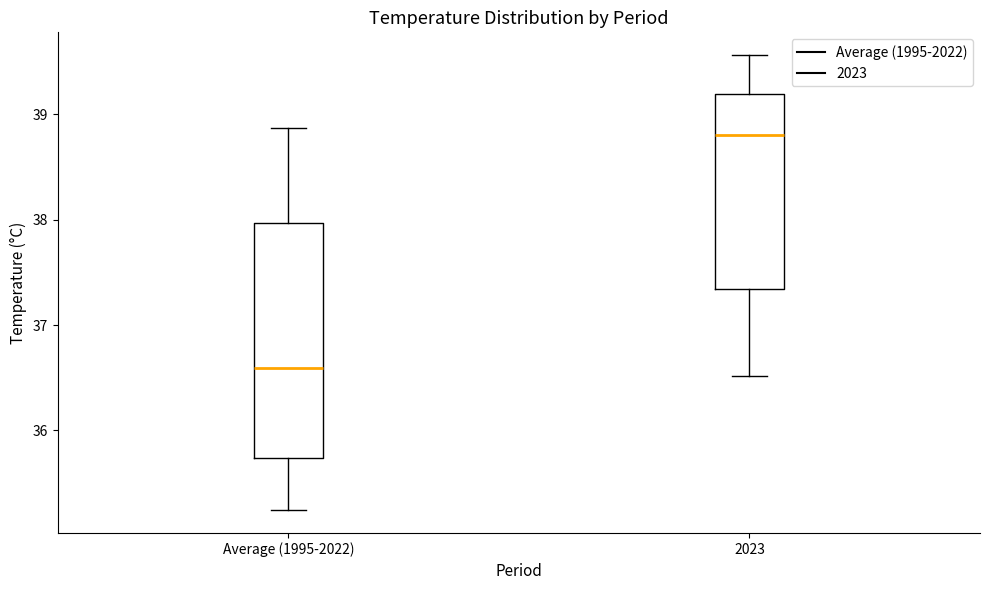

Which box has the lowest median line?

Average (1995-2022)